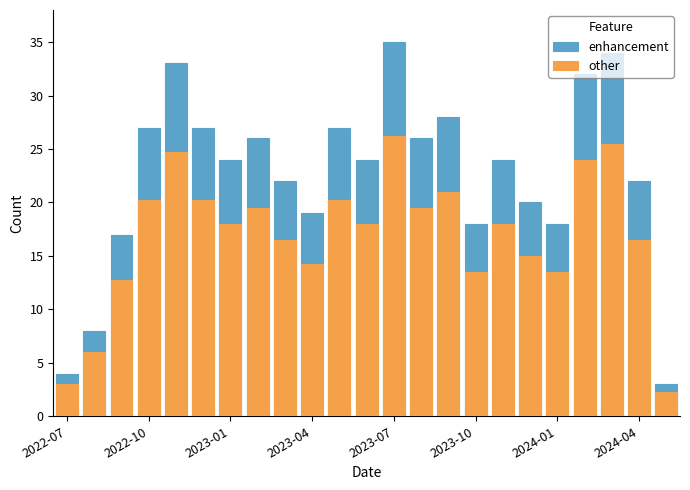

Reading left to right, what are all the values shown in this chart?

enhancement: 4.0	8.0	17.0	27.0	33.0	27.0	24.0	26.0	22.0	19.0	27.0	24.0	35.0	26.0	28.0	18.0	24.0	20.0	18.0	32.0	34.0	22.0	3.0
other: 3.0	6.0	12.8	20.2	24.8	20.2	18.0	19.5	16.5	14.2	20.2	18.0	26.2	19.5	21.0	13.5	18.0	15.0	13.5	24.0	25.5	16.5	2.2